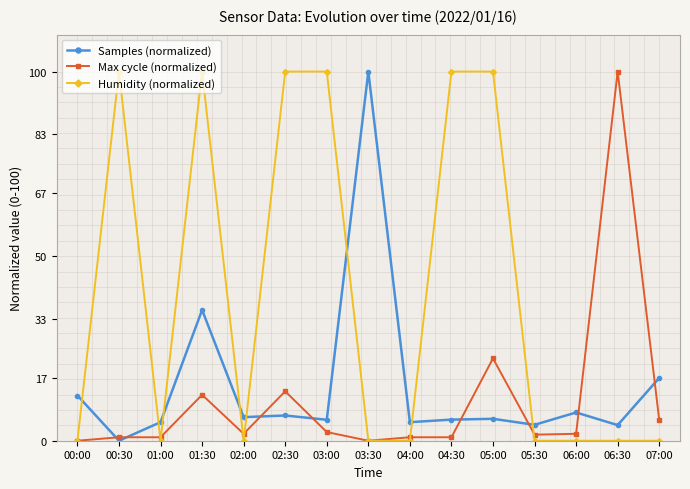

How many positive values does the Samples (normalized) series have?

14